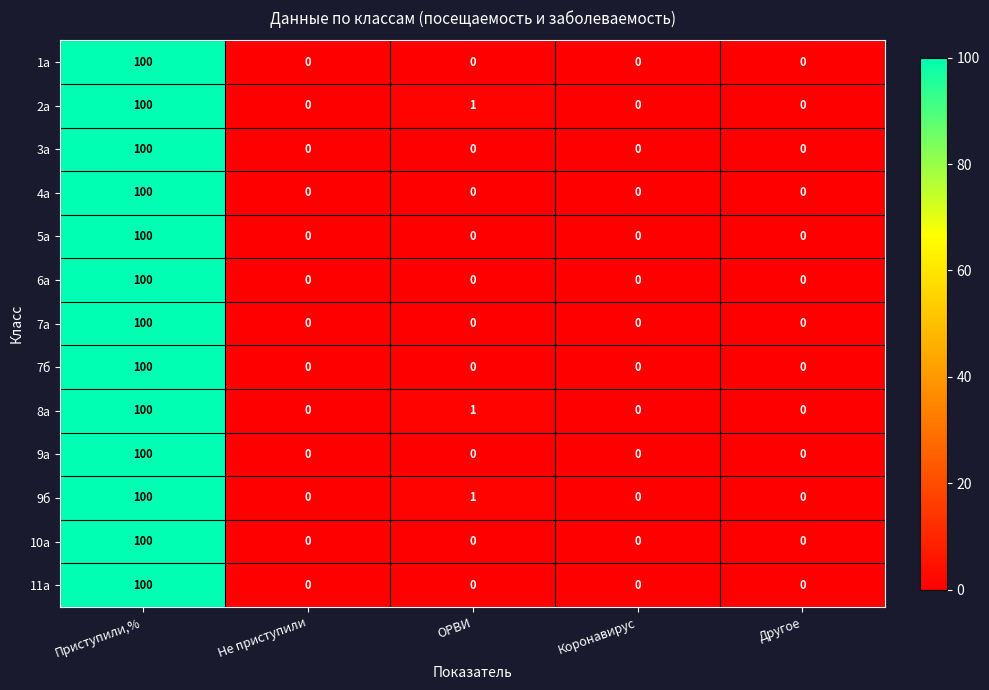

Is it true that 6а equals 0 at Другое?

True